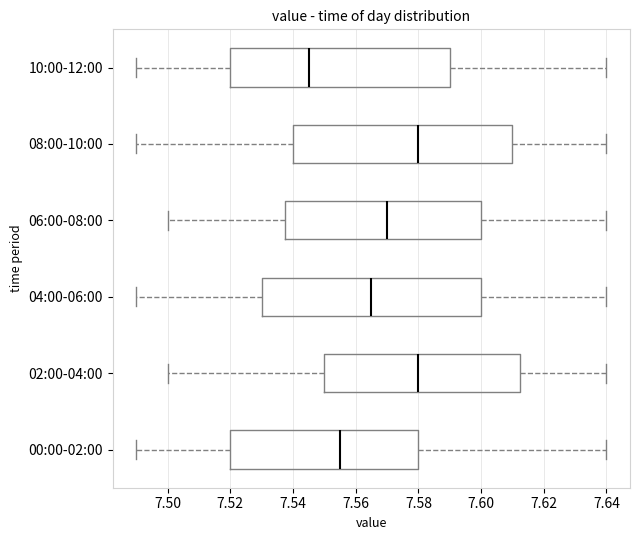

Reading bottom to top, read every box against the x-axis: the position of its median line, the range the box covers, and the ends of its whiskers. The values are not printed on the chart, so give them approximately, as read against the axis.

00:00-02:00: median 7.556, box 7.520 to 7.580, whiskers 7.490 to 7.640
02:00-04:00: median 7.580, box 7.550 to 7.612, whiskers 7.500 to 7.640
04:00-06:00: median 7.566, box 7.530 to 7.600, whiskers 7.490 to 7.640
06:00-08:00: median 7.570, box 7.538 to 7.600, whiskers 7.500 to 7.640
08:00-10:00: median 7.580, box 7.540 to 7.610, whiskers 7.490 to 7.640
10:00-12:00: median 7.546, box 7.520 to 7.590, whiskers 7.490 to 7.640